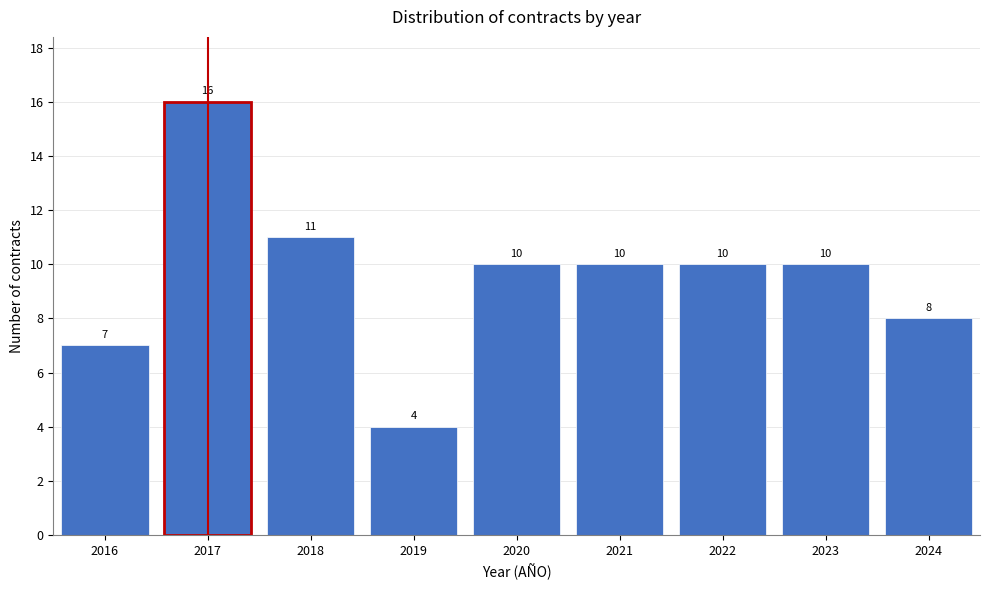

Reading right to left, what are all the values shown in this chart?

2024=8	2023=10	2022=10	2021=10	2020=10	2019=4	2018=11	2017=16	2016=7